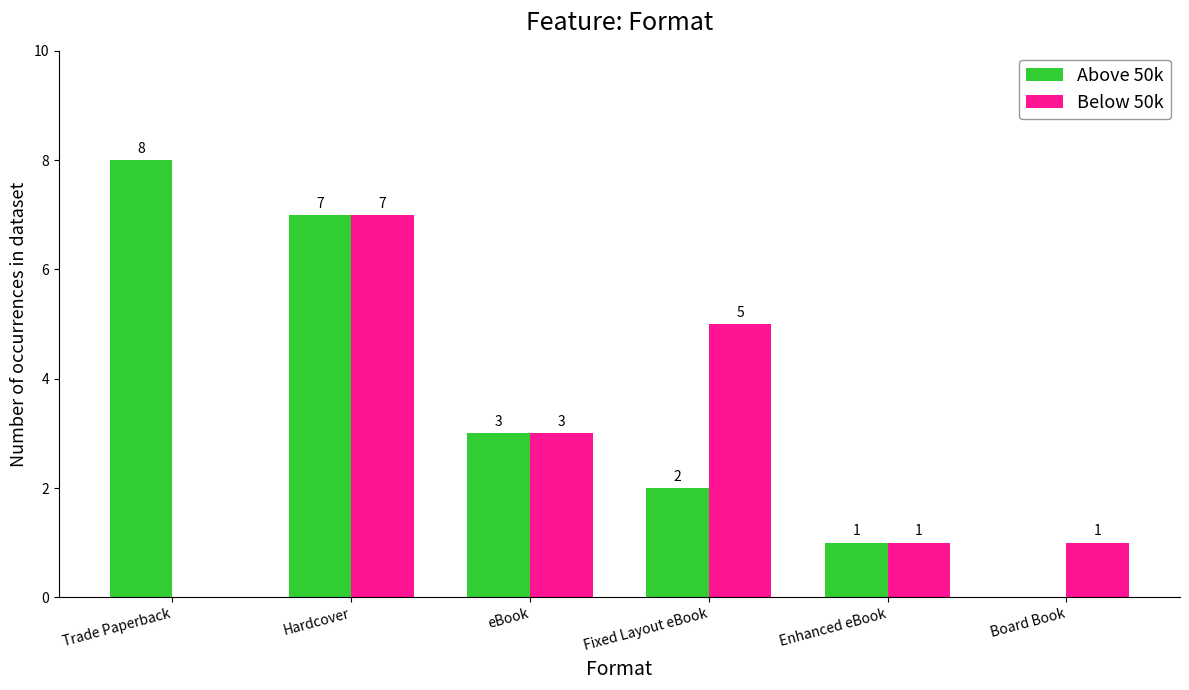

At which label does Above 50k reach its peak?

Trade Paperback